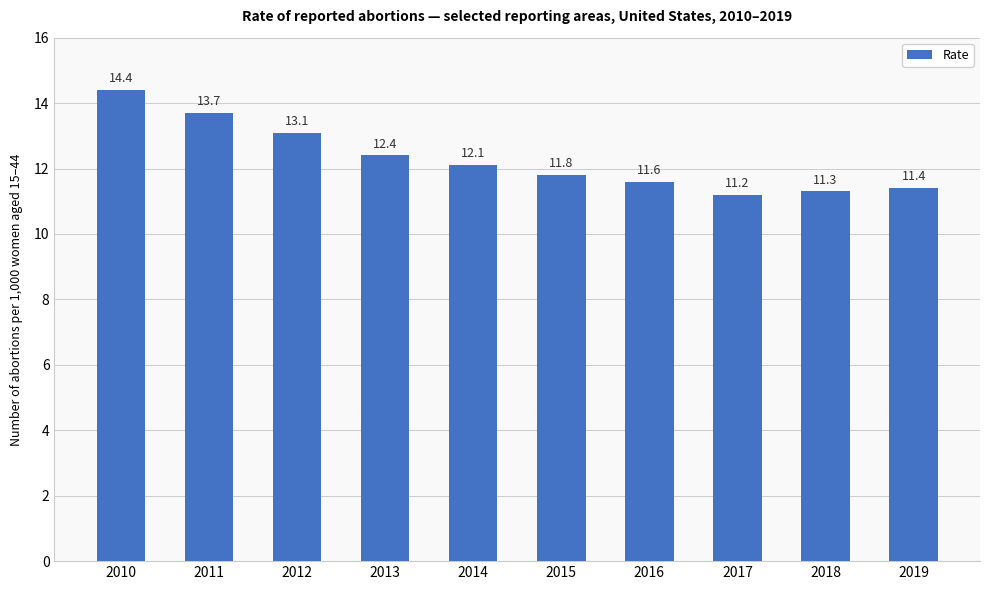

Reading left to right, transcribe all the data shown in this chart.

2010=14.4	2011=13.7	2012=13.1	2013=12.4	2014=12.1	2015=11.8	2016=11.6	2017=11.2	2018=11.3	2019=11.4